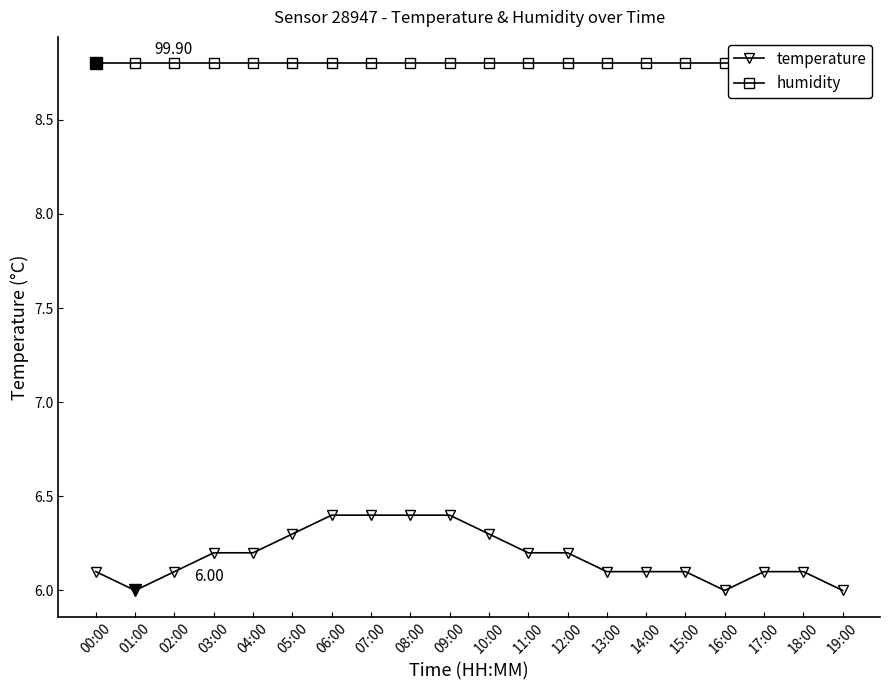

Which label corresponds to the largest value in the chart?

00:00